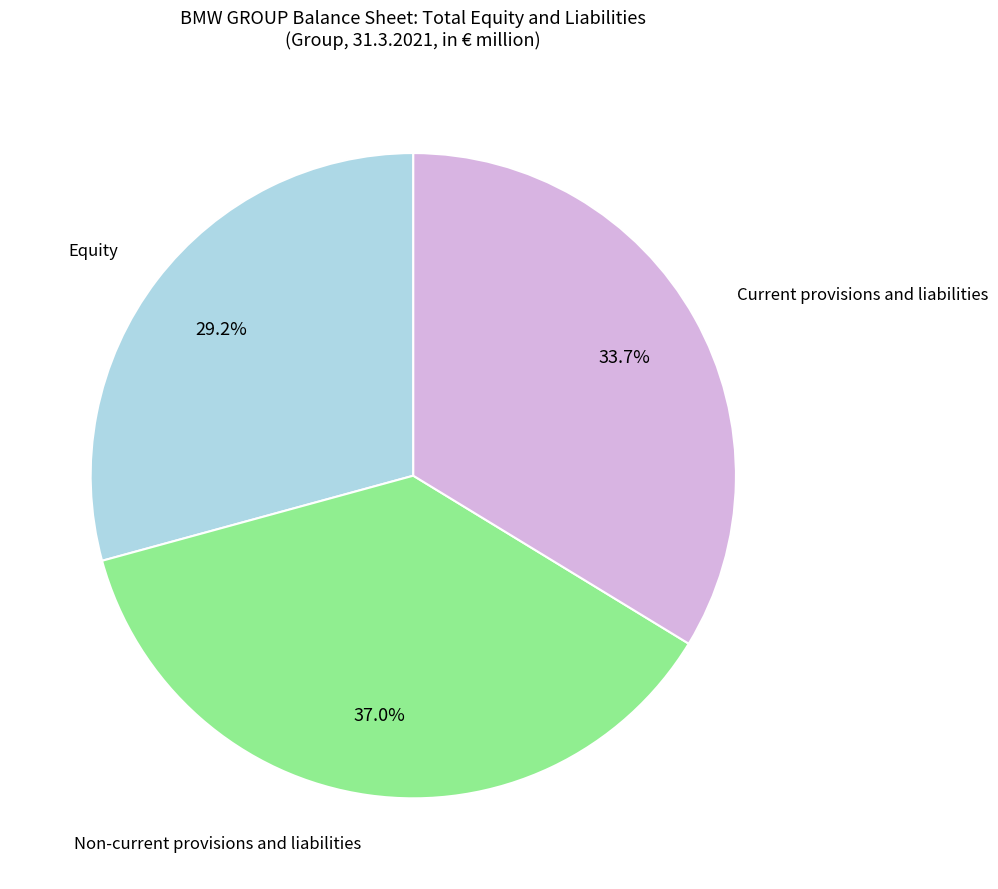

Does any single category account for the majority?

No